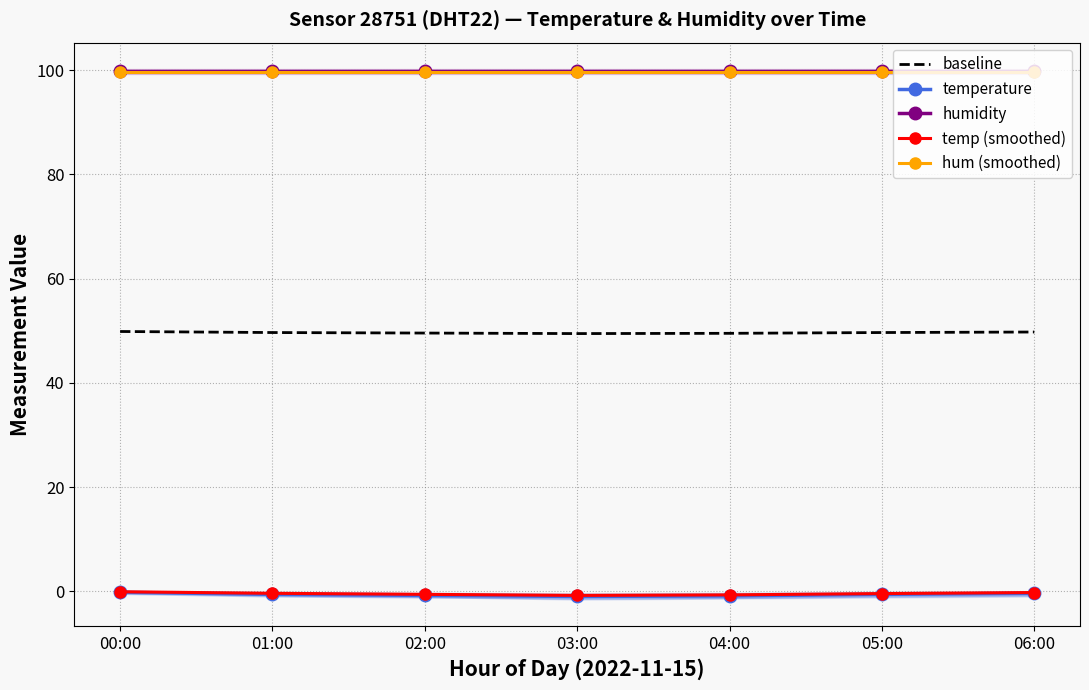

Which label corresponds to the largest value in the chart?

00:00